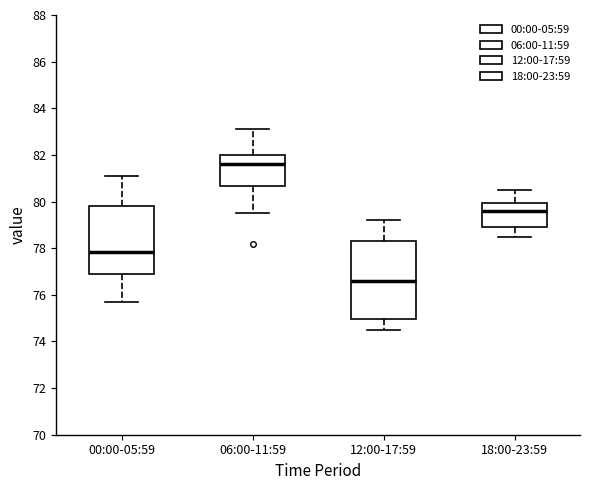

Reading left to right, read every box against the y-axis: the position of its median line, the range the box covers, and the ends of its whiskers. The values are not printed on the chart, so give them approximately, as read against the axis.

00:00-05:59: median 77.8, box 76.8 to 79.8, whiskers 75.8 to 81.2
06:00-11:59: median 81.6, box 80.6 to 82.0, whiskers 79.6 to 83.2
12:00-17:59: median 76.6, box 75.0 to 78.4, whiskers 74.6 to 79.2
18:00-23:59: median 79.6, box 79.0 to 80.0, whiskers 78.6 to 80.6